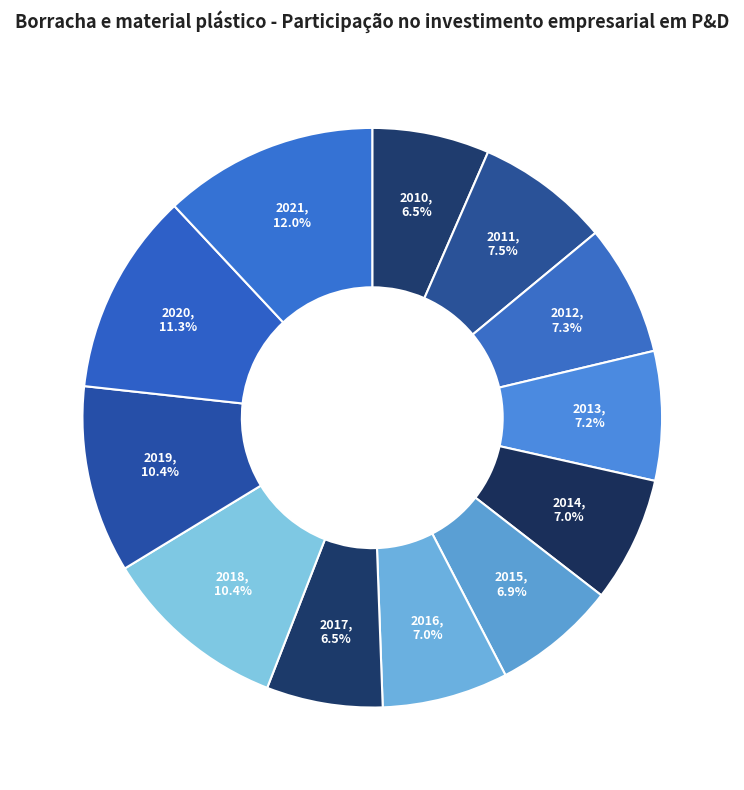

Count the number of slices in the pie.

12